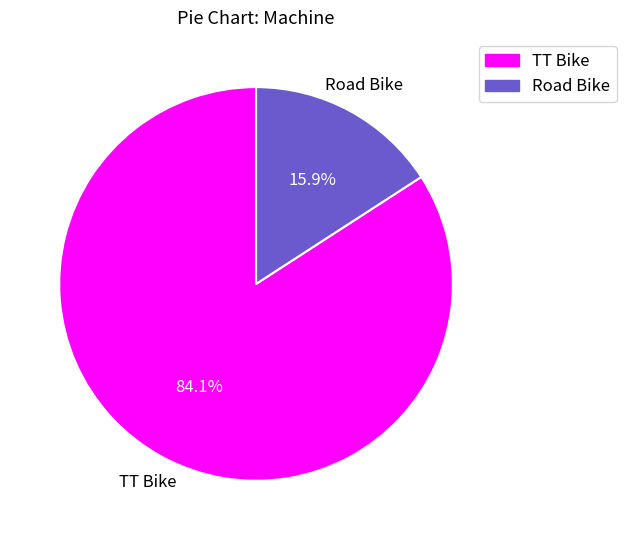

What is the ratio of the value at Road Bike to the value at TT Bike?

0.2